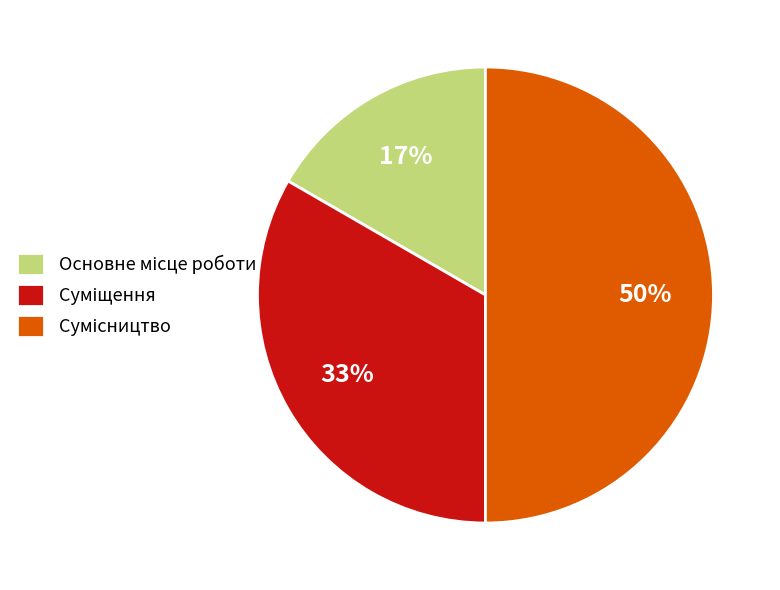

To the nearest percent, what is the difference between the largest and smallest slice percentages?

33%